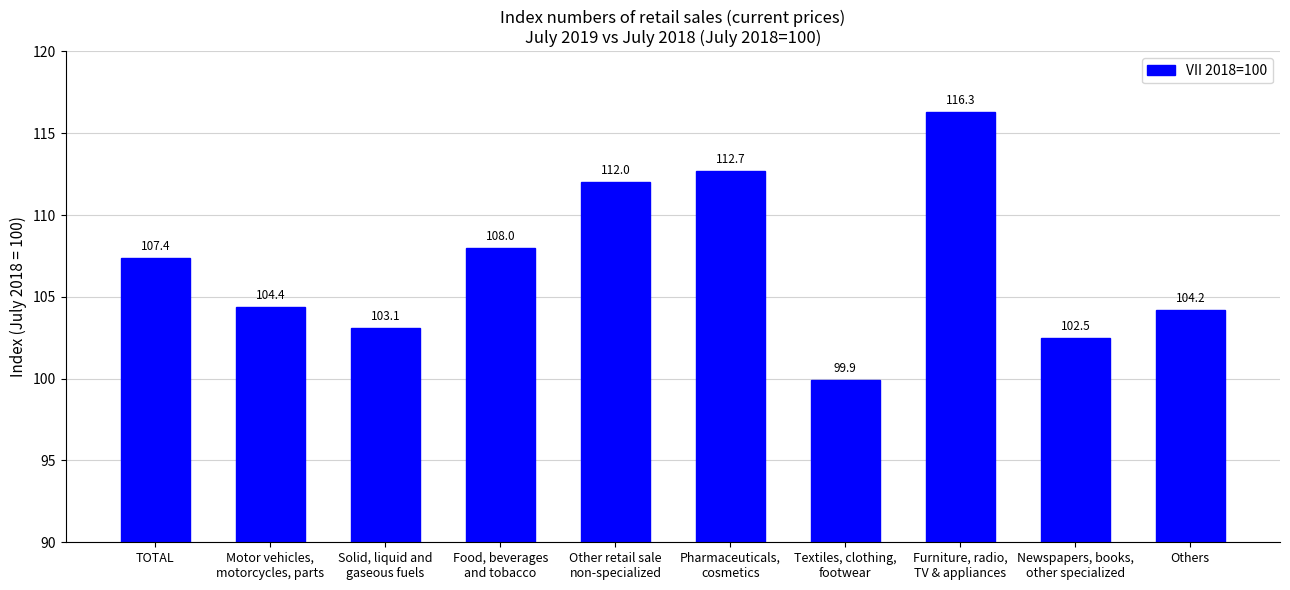

The chart shows a value of 102.5 at Newspapers, books,
other specialized. True or false?

True